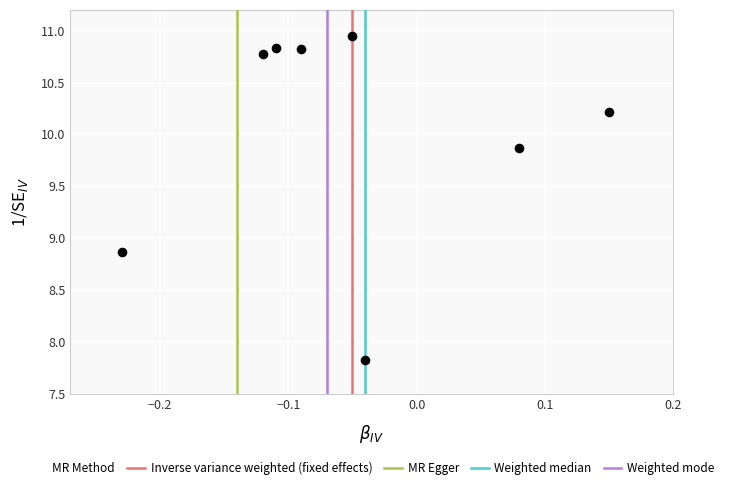

What is the range of Y values (max minus min)?

3.1